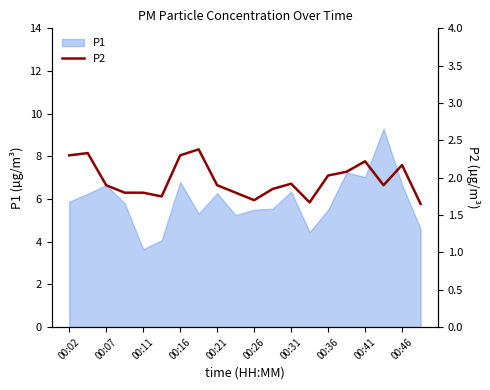

Is it true that P1 equals 6.3 at 00:21?

True